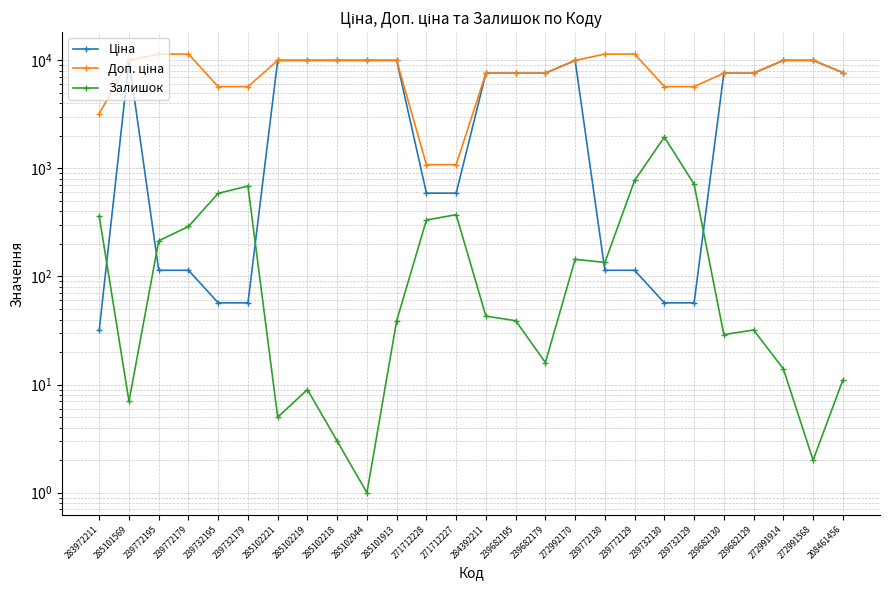

What is the average value of the Доп. ціна series?

8049.2